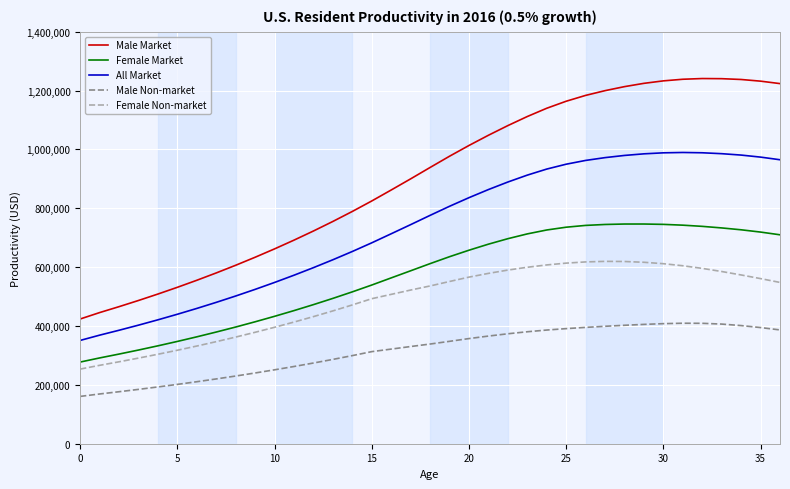

Which series has the widest spread of values?

Male Market